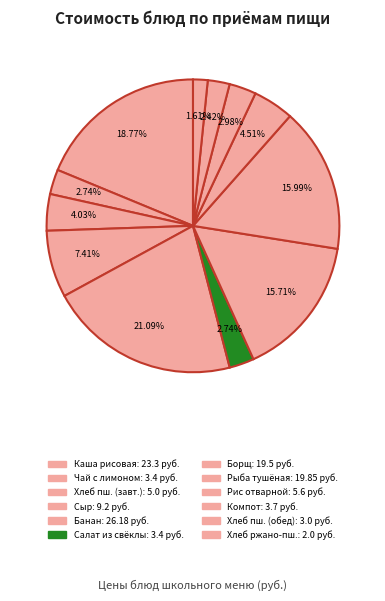

Count the number of slices in the pie.

12